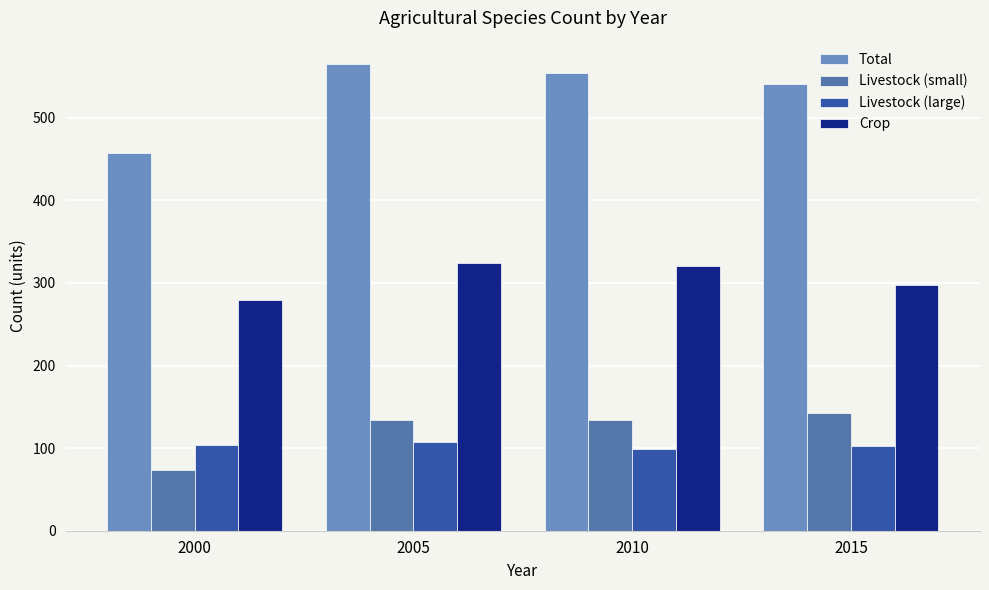

Is it true that Total equals 541 at 2015?

True